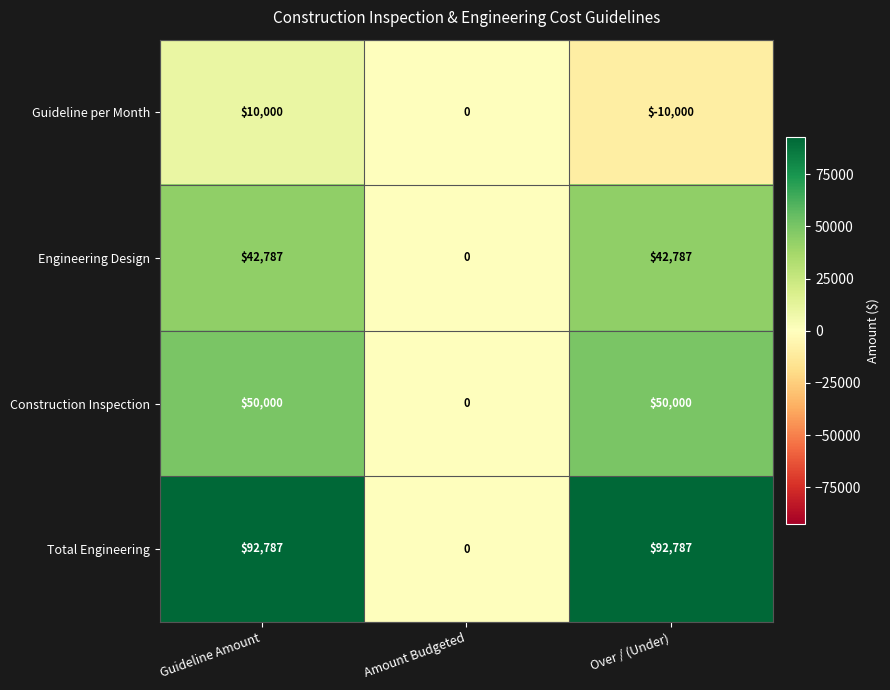

What is the spread (max minus min) of values at Guideline Amount?

82787